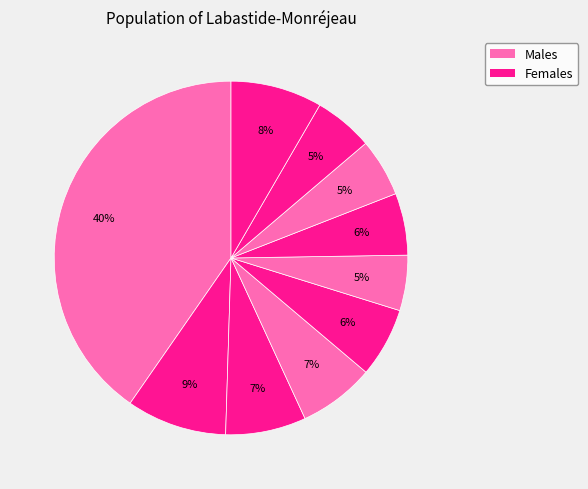

Count the number of slices in the pie.

10